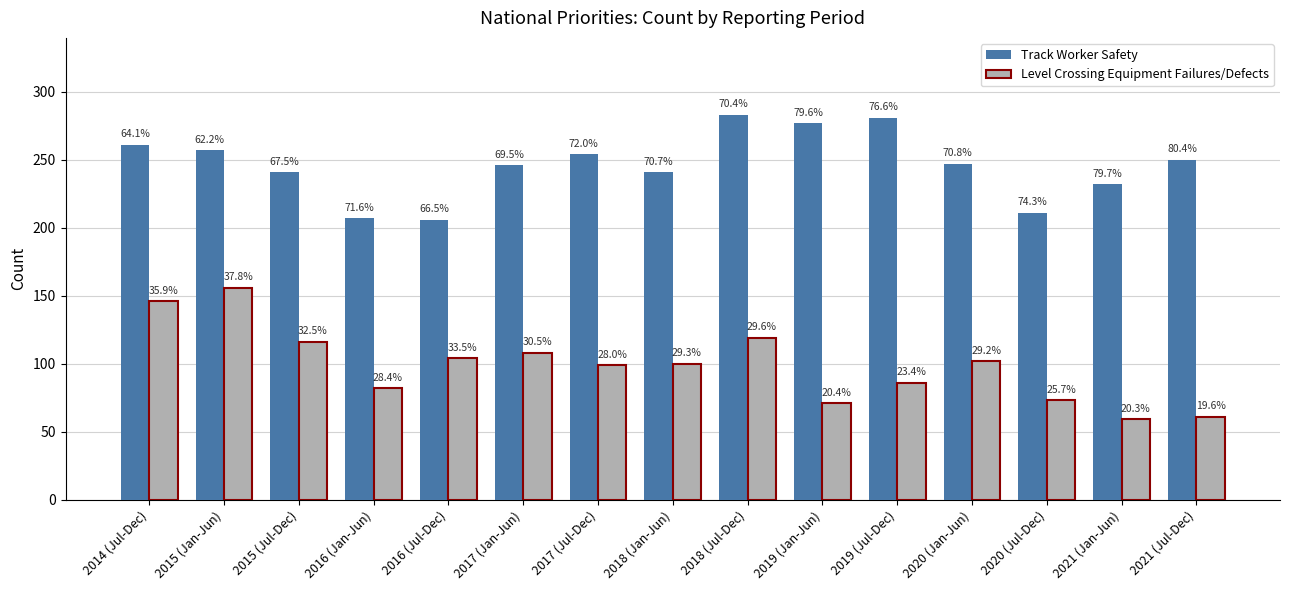

What position from the left is 2020 (Jan-Jun)?

12